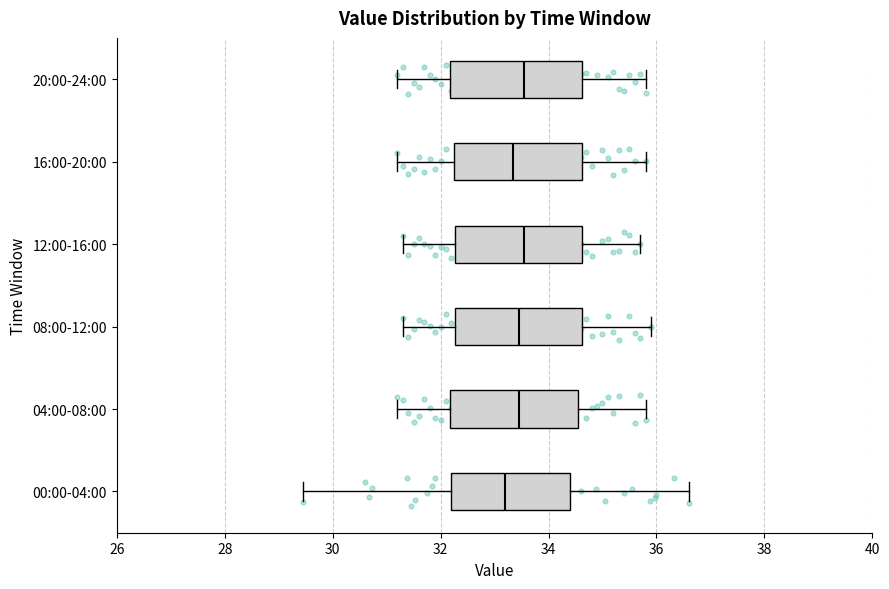

Where does the right whisker of the box for 04:00-08:00 end on the x-axis? The values are not printed on the chart, so give them approximately, as read against the axis.

35.8